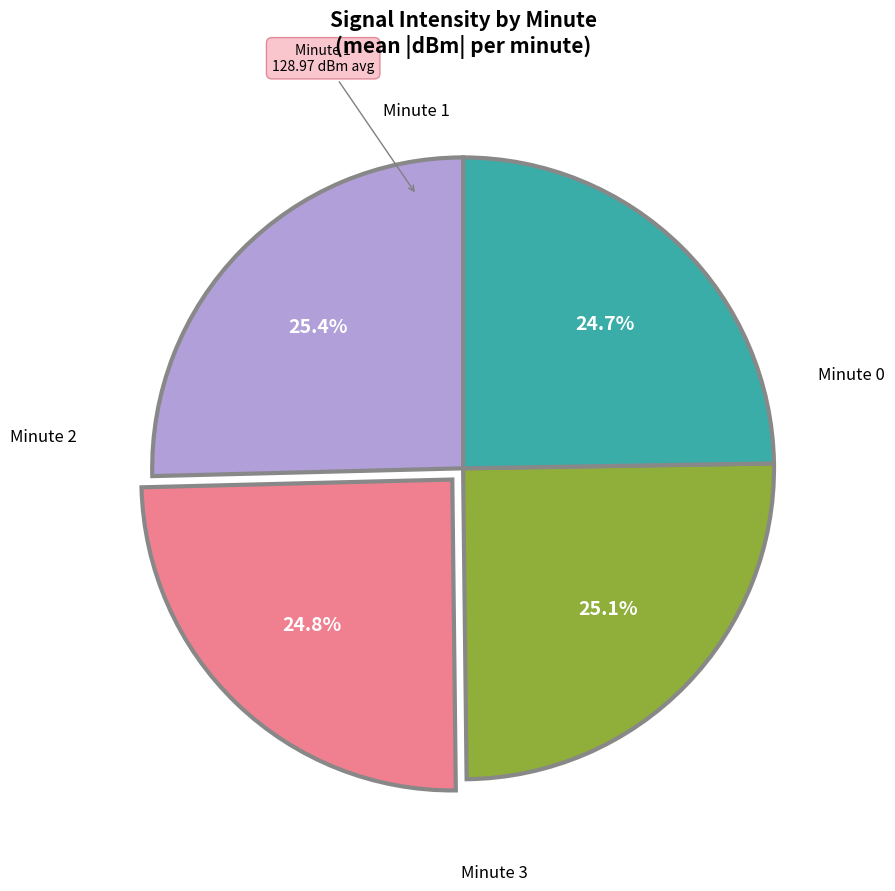

Is there a majority slice in this chart?

No